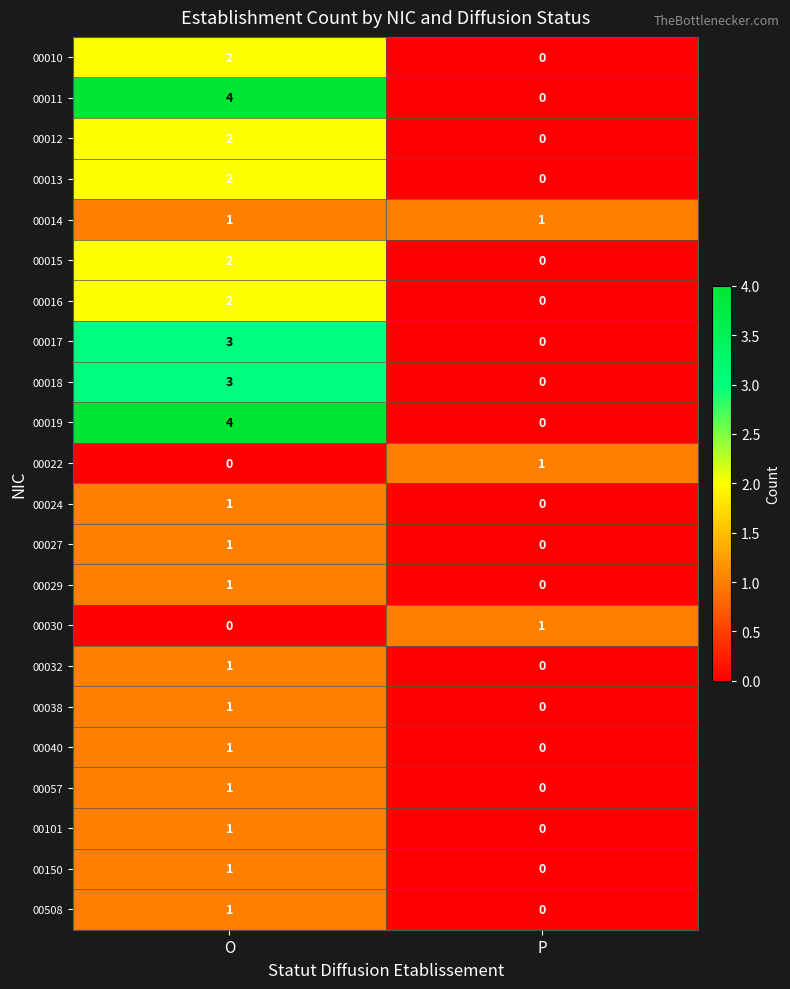

The value of 00012 at O is 2. True or false?

True